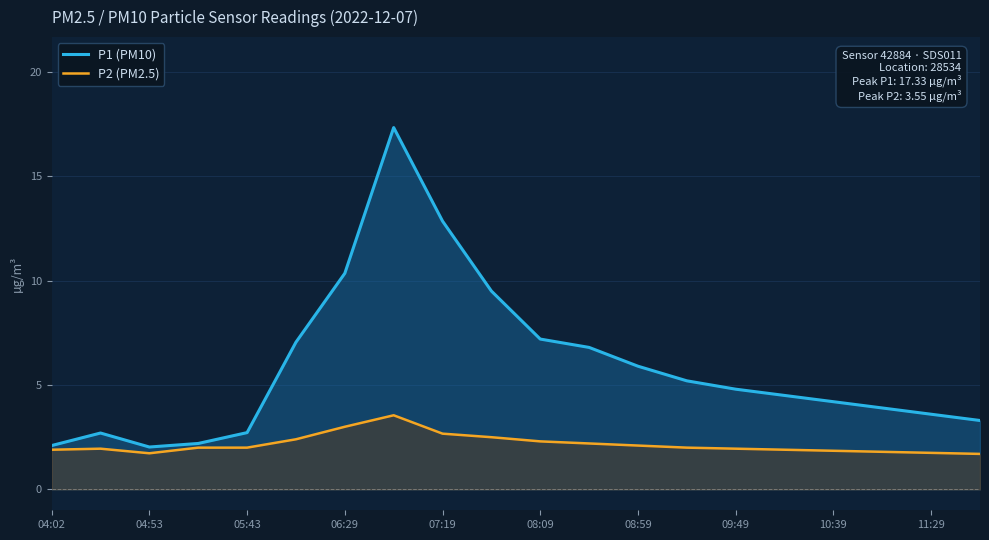

What is the smallest value displayed?

1.7